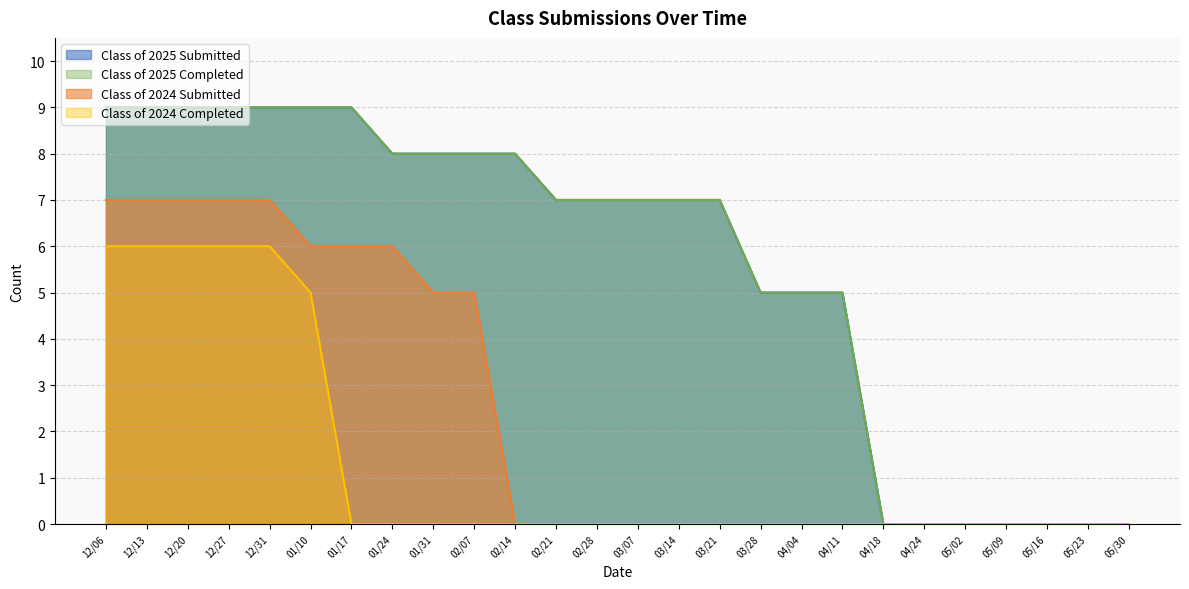

Between 02/21 and 03/14, which series saw the biggest shift?

Class of 2025 Submitted